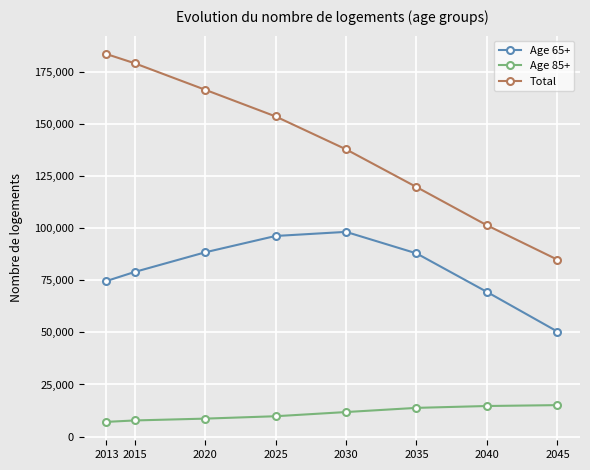

How many values in the Age 65+ series exceed 87959?

4